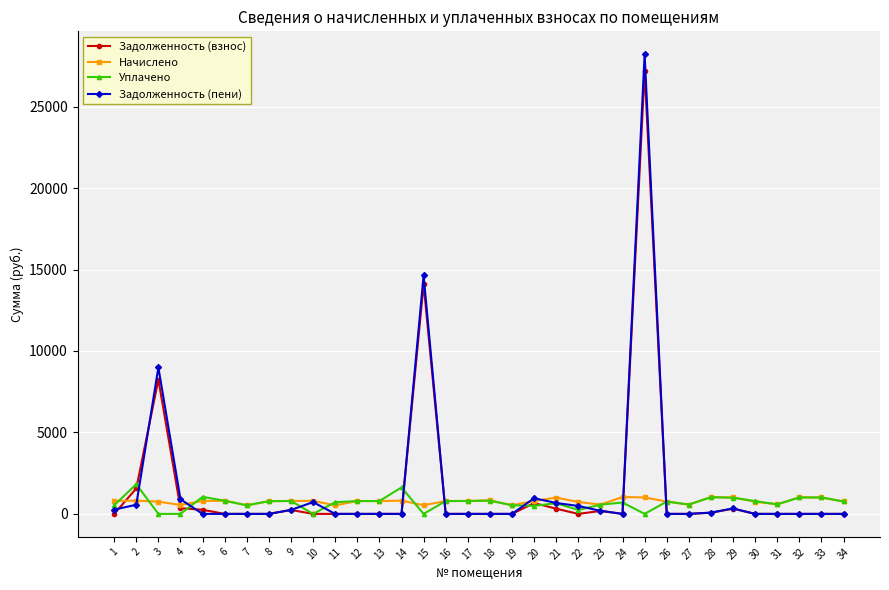

Is it true that Задолженность (пени) equals 0.0 at 13?

True